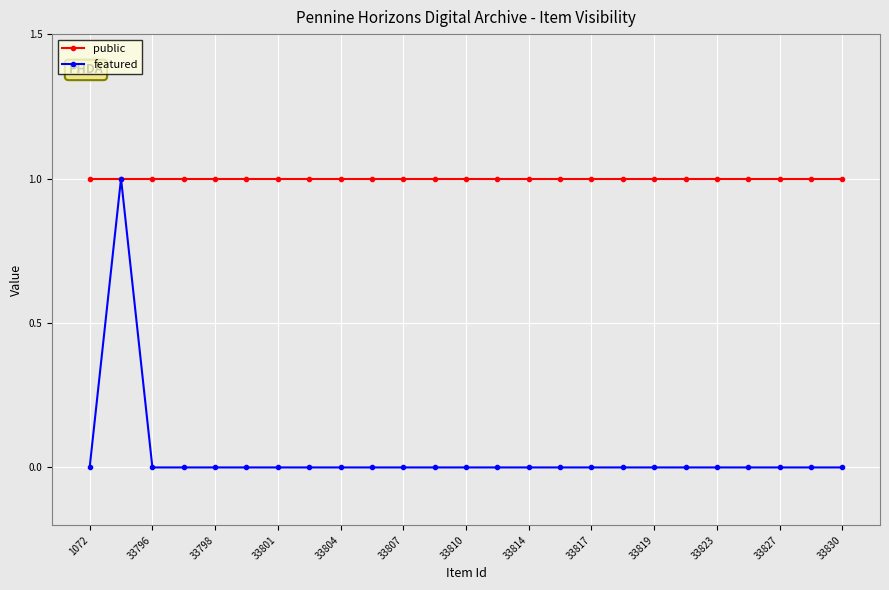

True or false: featured has more than 0 points higher than both neighbors.

True